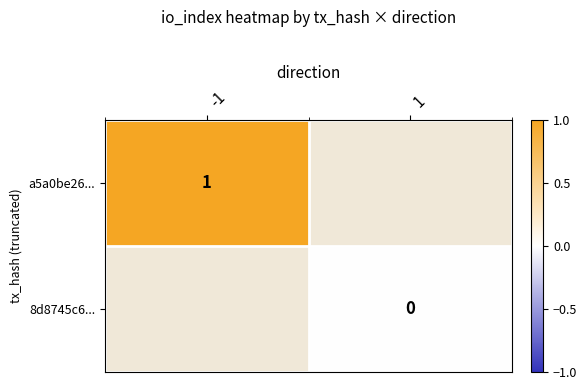

How many values in a5a0be26... are above zero?

1